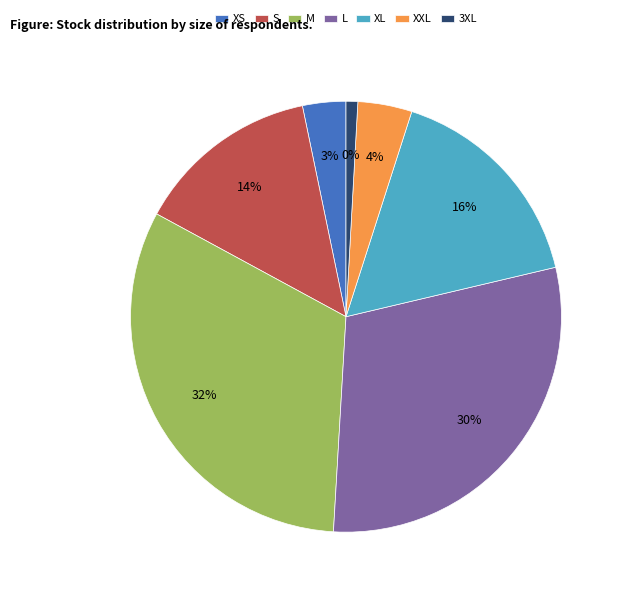

To the nearest percent, what percentage of the pie is 3XL?

1%